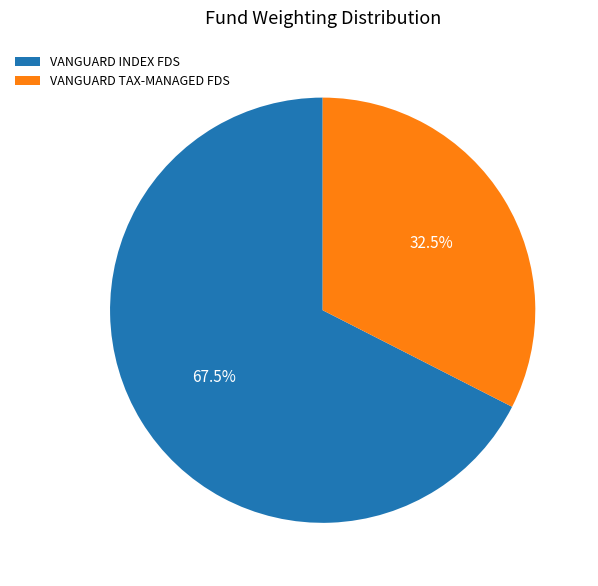

What is the total percentage of VANGUARD TAX-MANAGED FDS and VANGUARD INDEX FDS?

100.0%